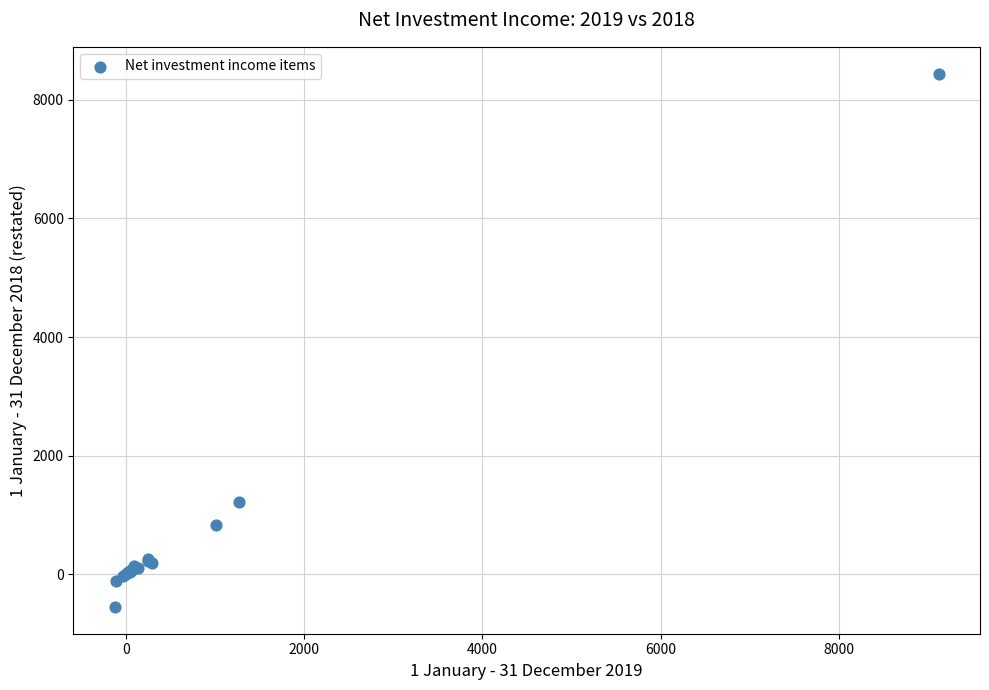

What Y value in the scatter plot is closest to 3945?

1216